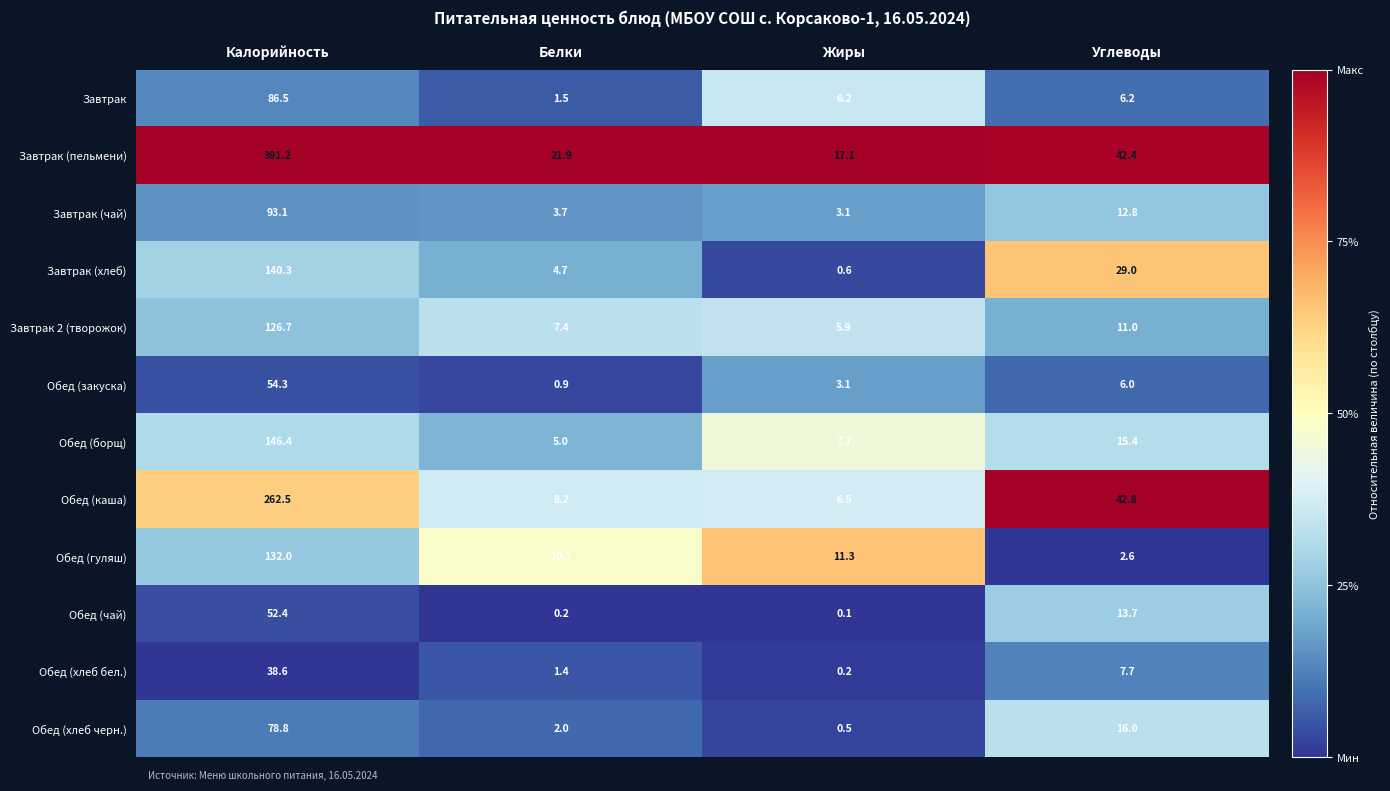

What is the average value of the Обед (каша) series?

80.0